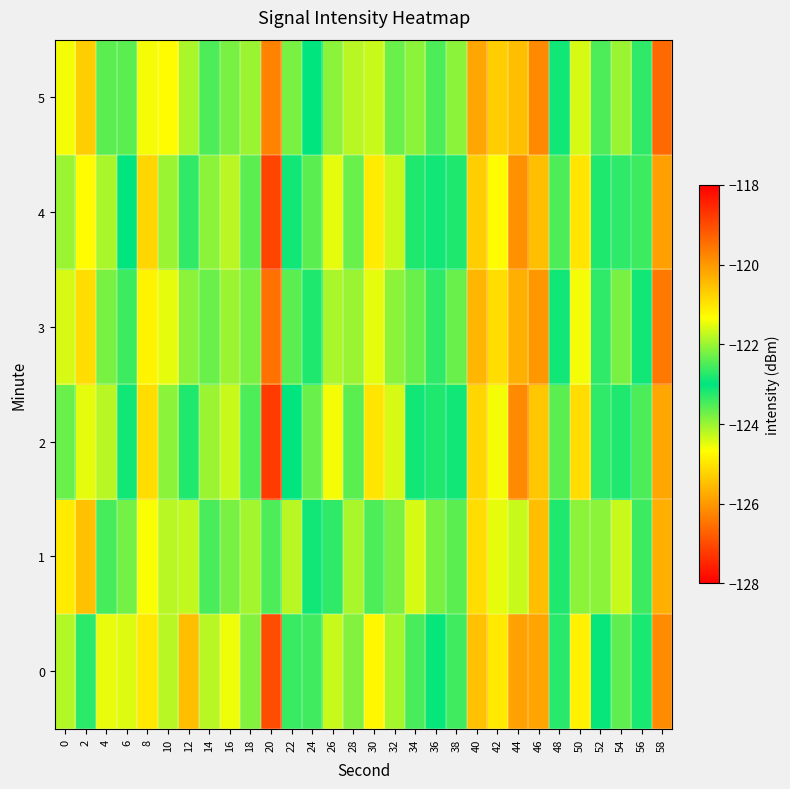

At which category is the sum across all series the highest?

58